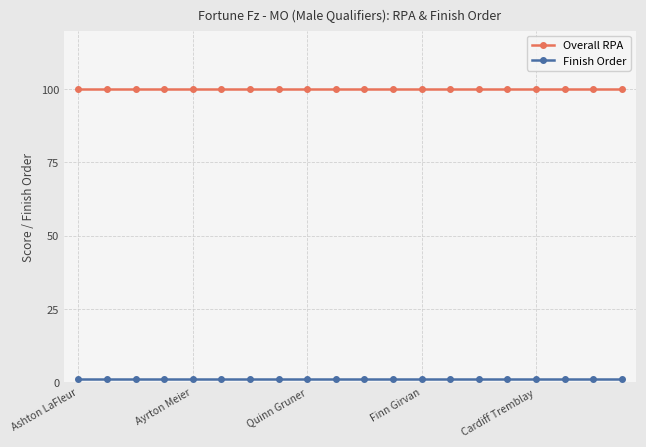

Which series has the largest total across all categories?

Overall RPA